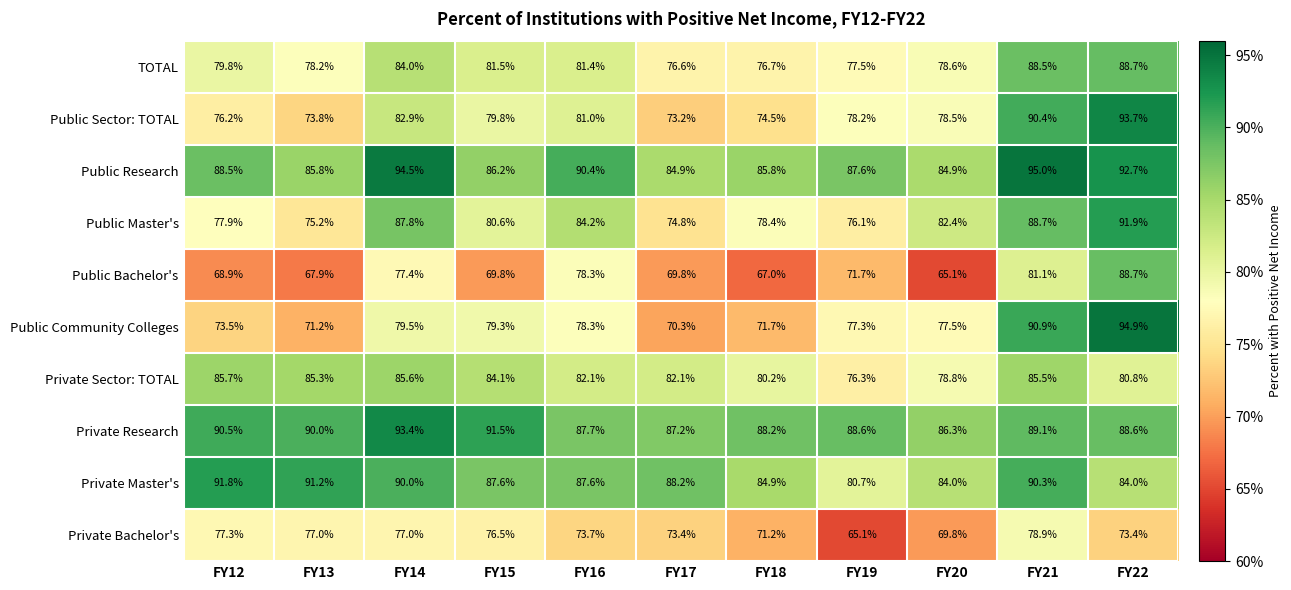

What is the sum of the Private Master's values at FY18 and FY13?

176.1